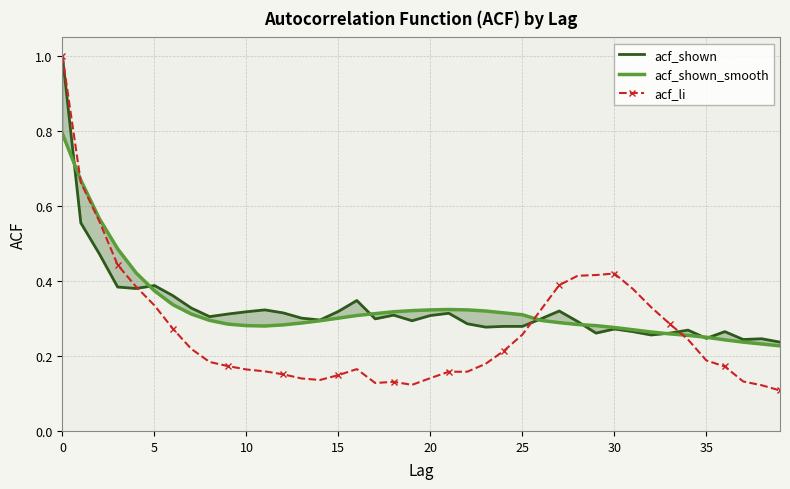

What is the label of the 10th point from the right?

30